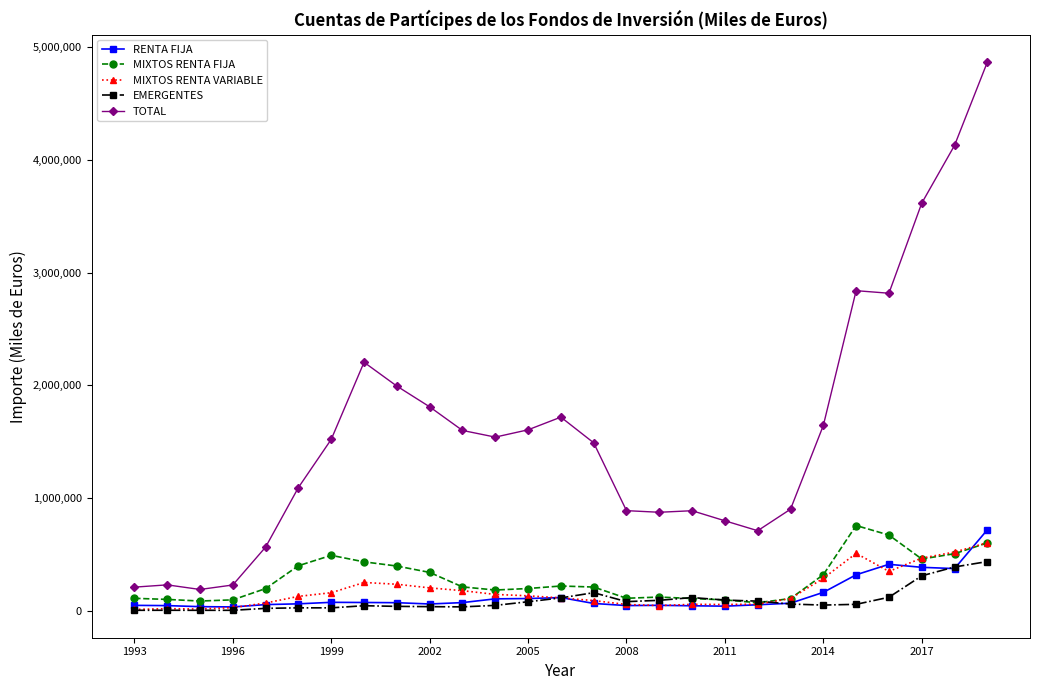

Which series has the largest total across all categories?

TOTAL